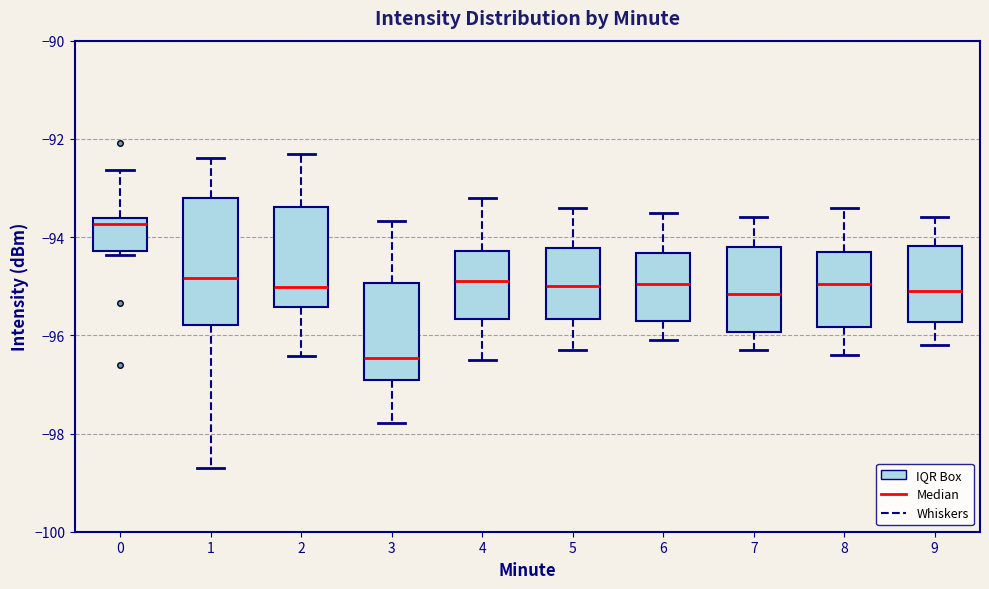

Which box has the lowest median line?

3